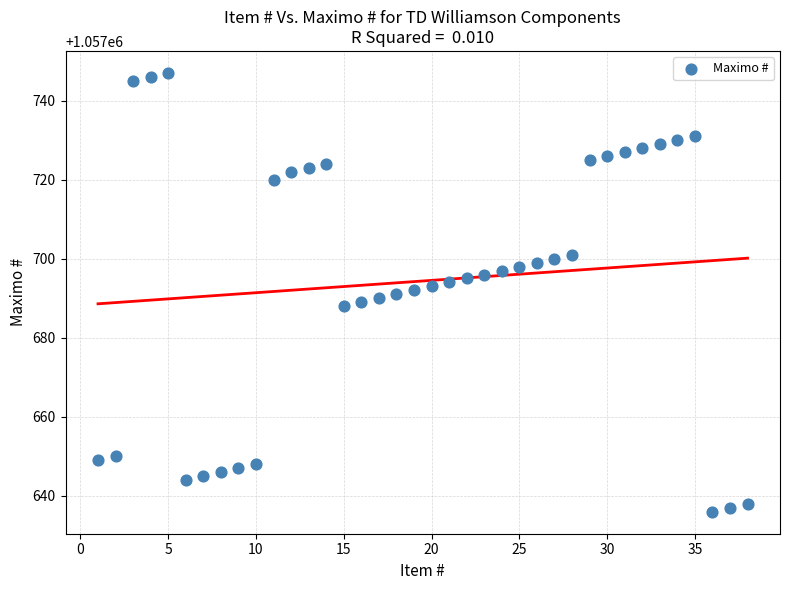

What is the range of Y values (max minus min)?

111